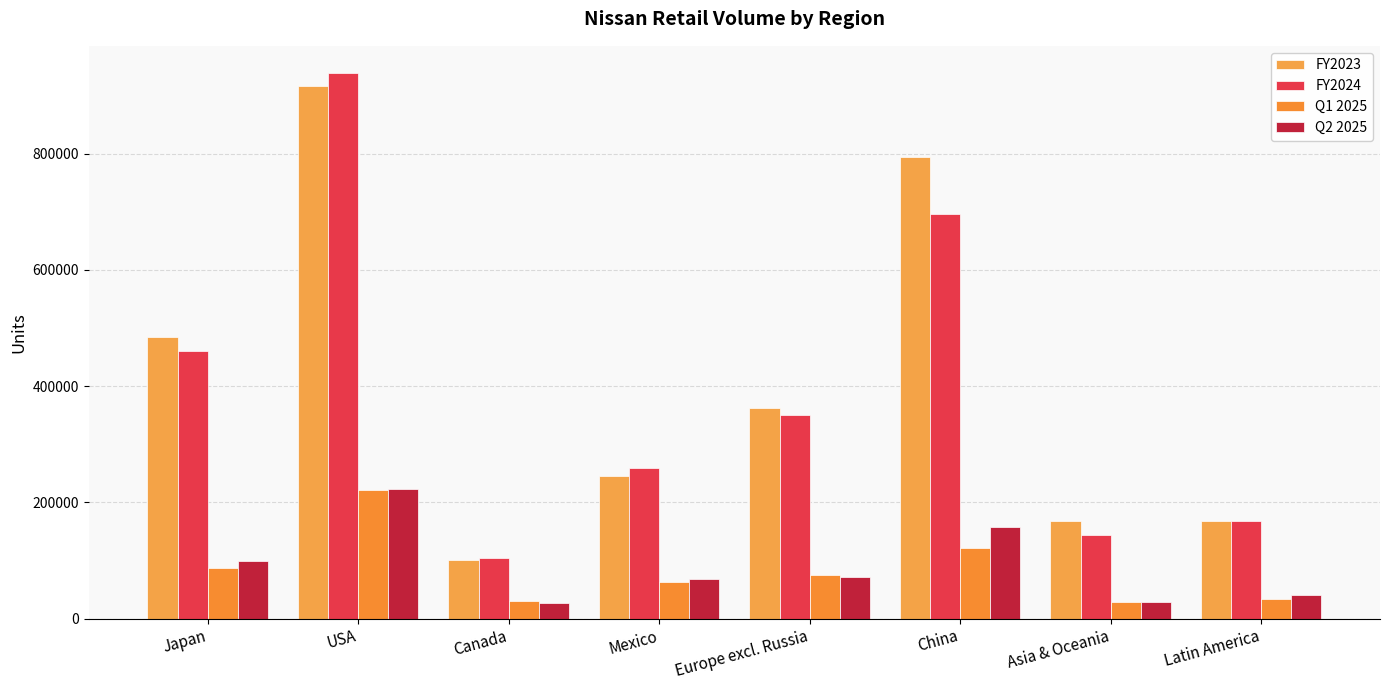

Reading right to left, transcribe all the data shown in this chart.

FY2023: Latin America=167322	Asia & Oceania=167120	China=793768	Europe excl. Russia=361372	Mexico=244735	Canada=100455	USA=915712	Japan=484195
FY2024: Latin America=167189	Asia & Oceania=144515	China=696631	Europe excl. Russia=350957	Mexico=259717	Canada=103920	USA=938358	Japan=460868
Q1 2025: Latin America=34217	Asia & Oceania=28654	China=121335	Europe excl. Russia=74631	Mexico=63116	Canada=29931	USA=221441	Japan=87119
Q2 2025: Latin America=41244	Asia & Oceania=28436	China=158136	Europe excl. Russia=71905	Mexico=68551	Canada=27106	USA=223377	Japan=98487